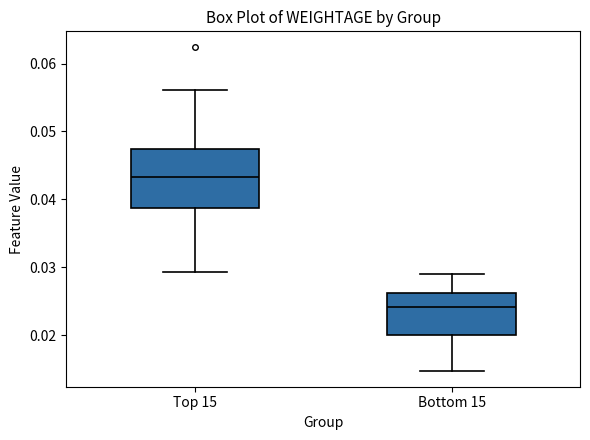

Where does the upper whisker of the box for Top 15 end on the y-axis? The values are not printed on the chart, so give them approximately, as read against the axis.

0.056